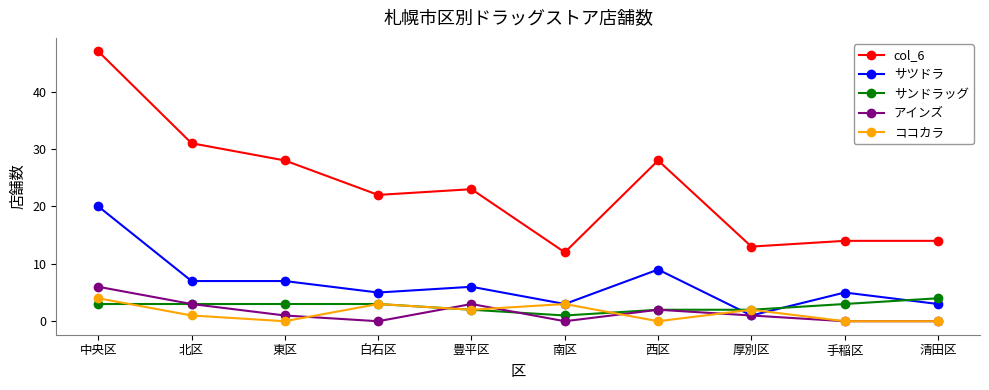

True or false: サンドラッグ has a value of 3 at 北区.

True